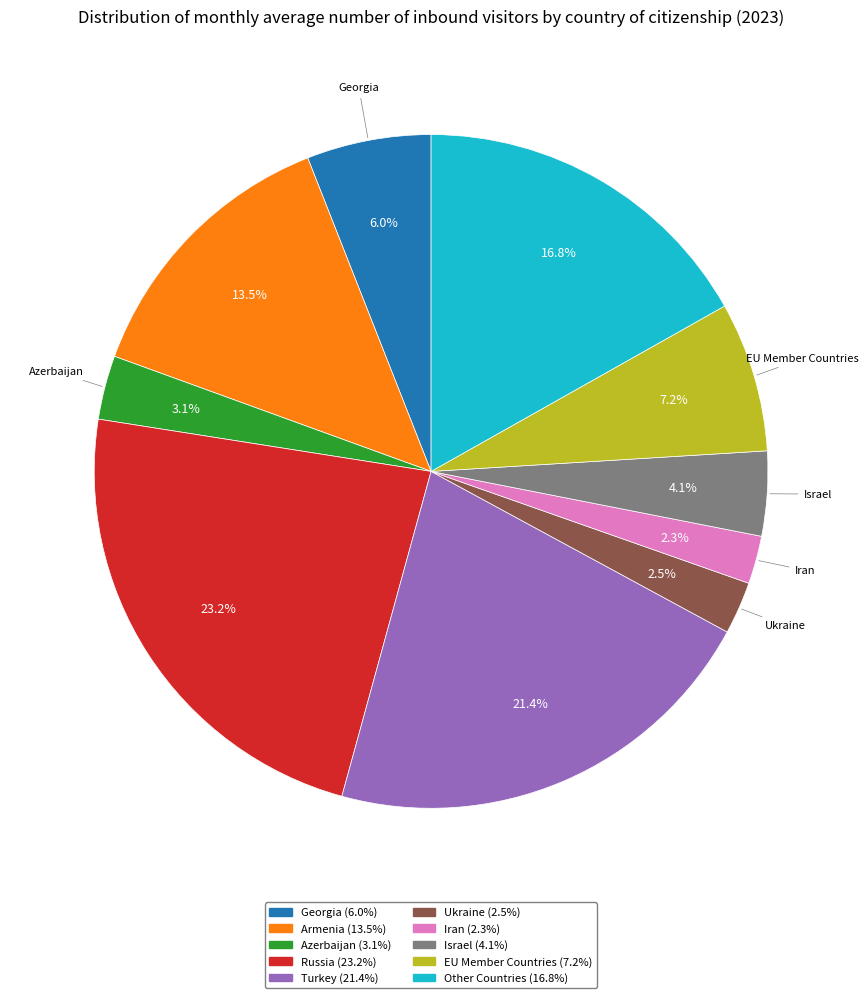

To the nearest percent, what is the difference between the Azerbaijan and Ukraine slice percentages?

1%